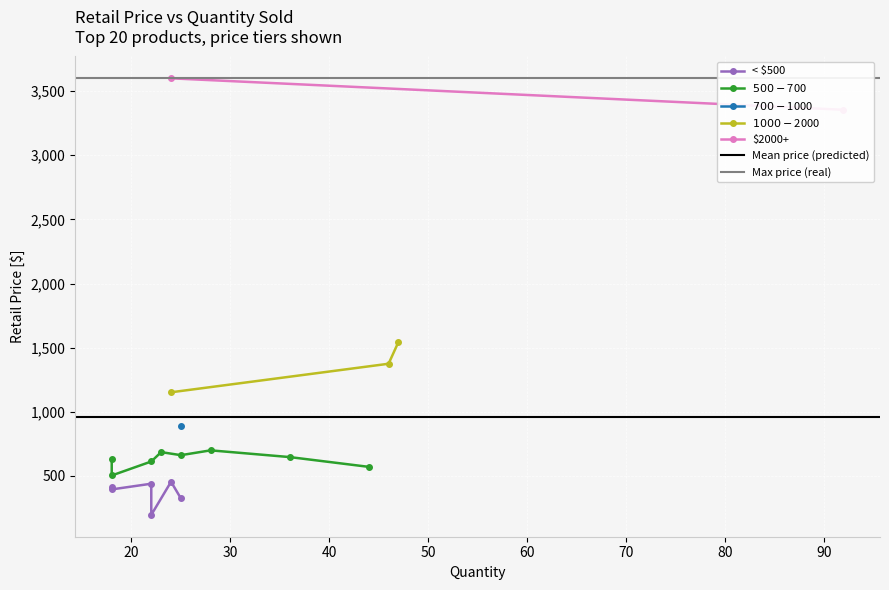

Does the chart display data point markers on the line(s)?

Yes